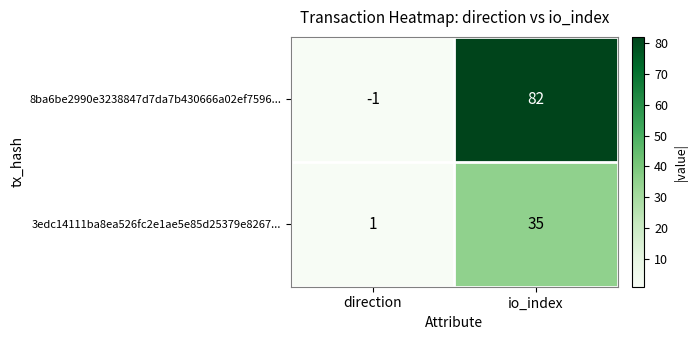

What is the difference between the maximum and minimum values in the 8ba6be2990e3238847d7da7b430666a02ef7596... series?

83